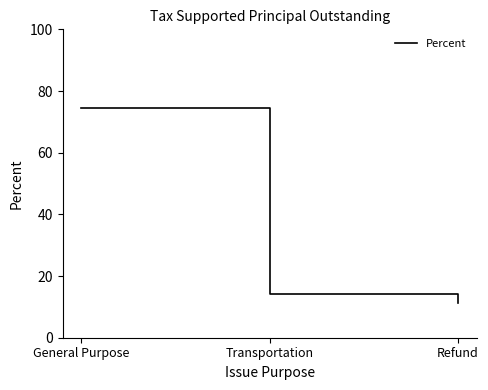

How many lines are shown in the chart?

1